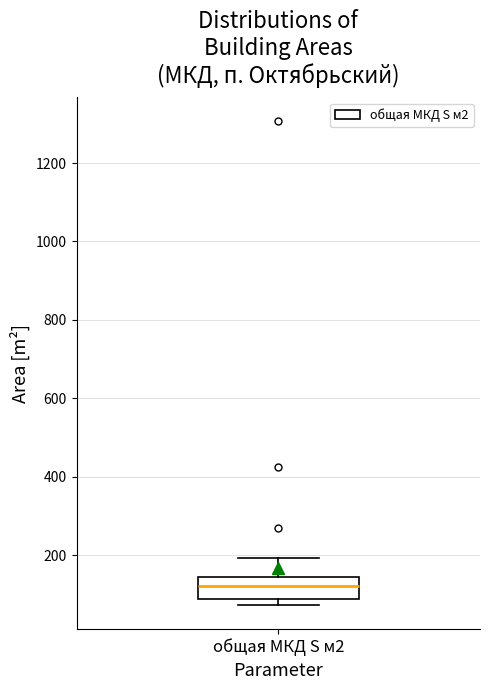

Where does the median line of the box for общая МКД S м2 sit on the y-axis? The values are not printed on the chart, so give them approximately, as read against the axis.

120